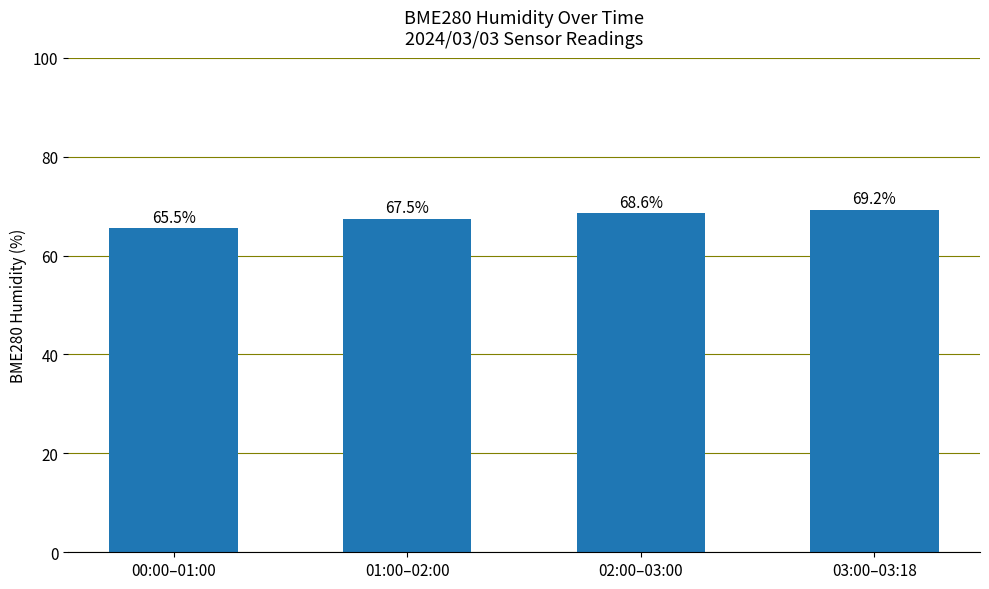

Rank the categories by value from highest to lowest.

03:00–03:18, 02:00–03:00, 01:00–02:00, 00:00–01:00